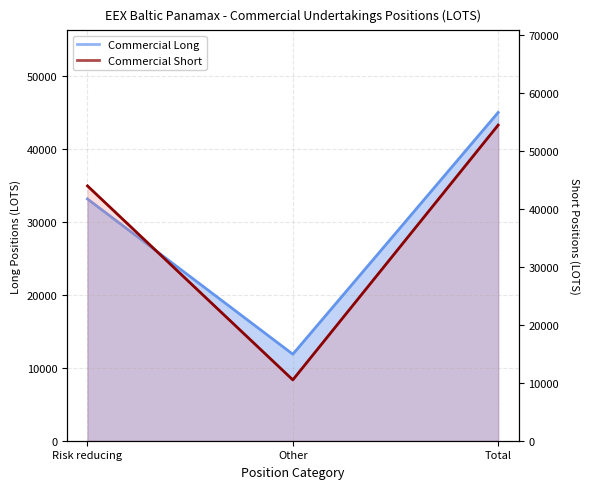

Between Other and Risk reducing, which is larger?

Risk reducing